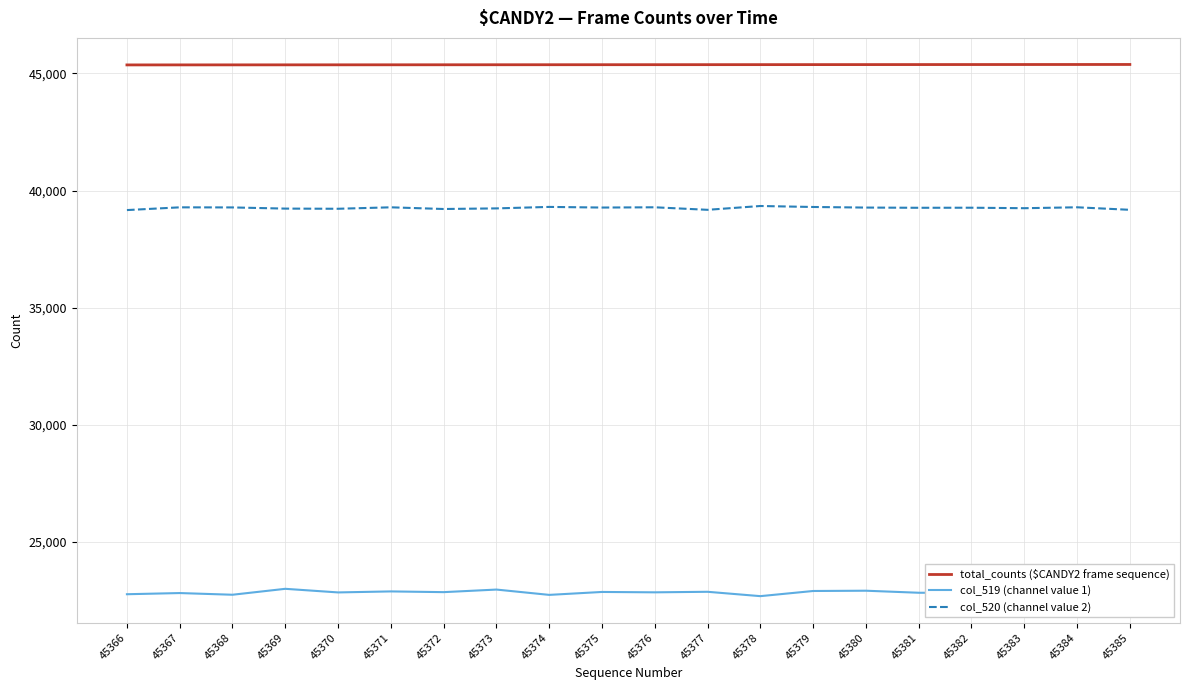

The col_519 (channel value 1) series shows 22993 at 45369. True or false?

True